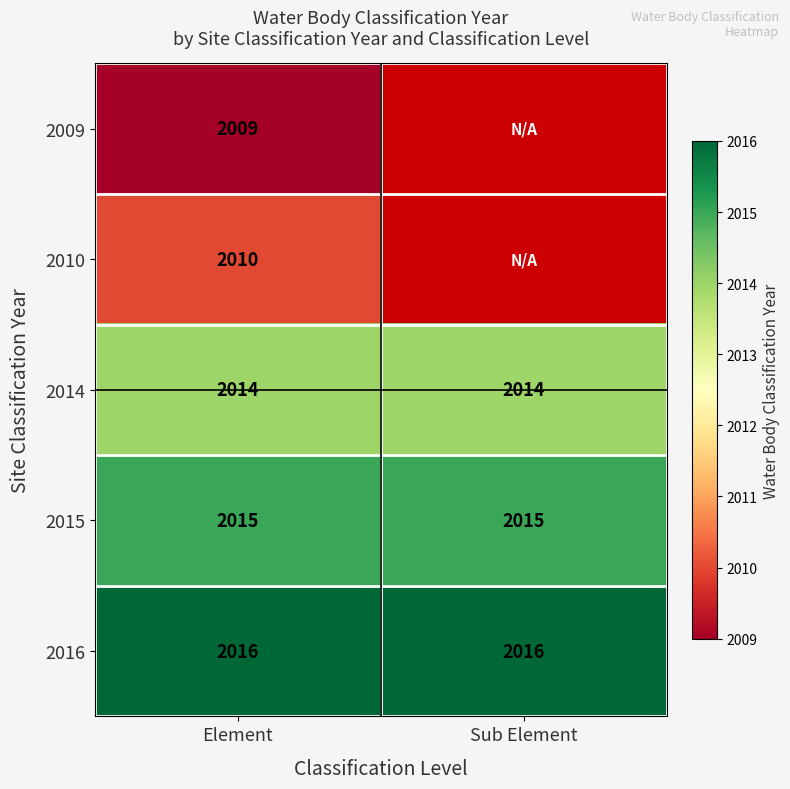

What is the total value across all series at Element?

10064